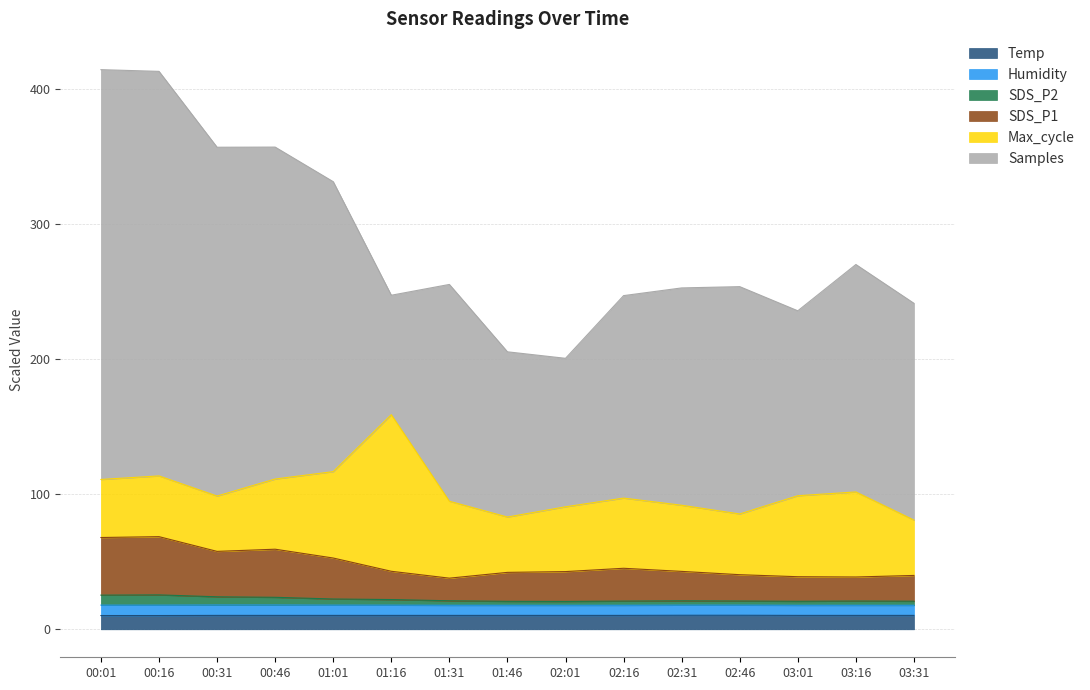

Which has a higher value, 03:16 or 01:31?

03:16